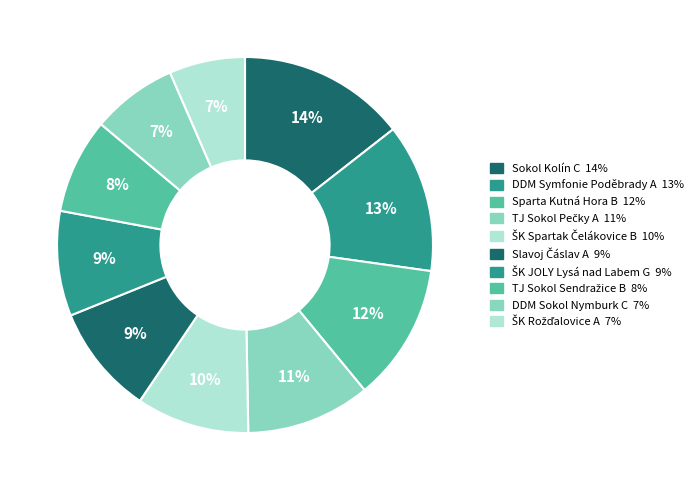

Combined, what portion of the pie is ŠK JOLY Lysá nad Labem G and Sparta Kutná Hora B?

20.8%